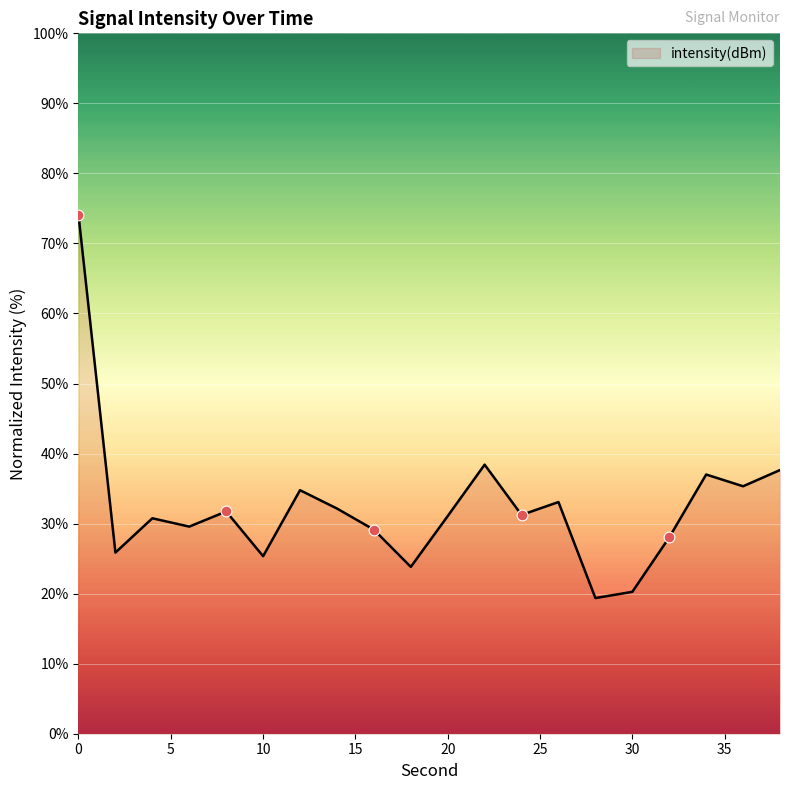

What is the smallest value displayed?

19.4